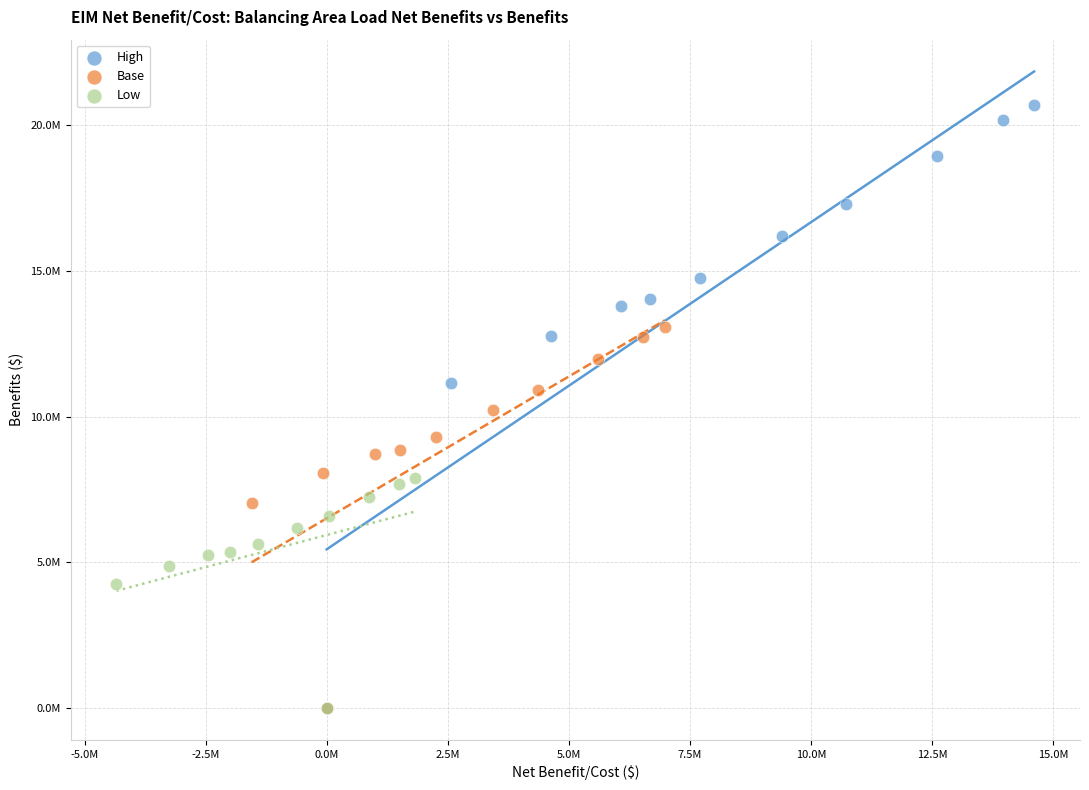

Which series has the largest Y range (max minus min)?

High